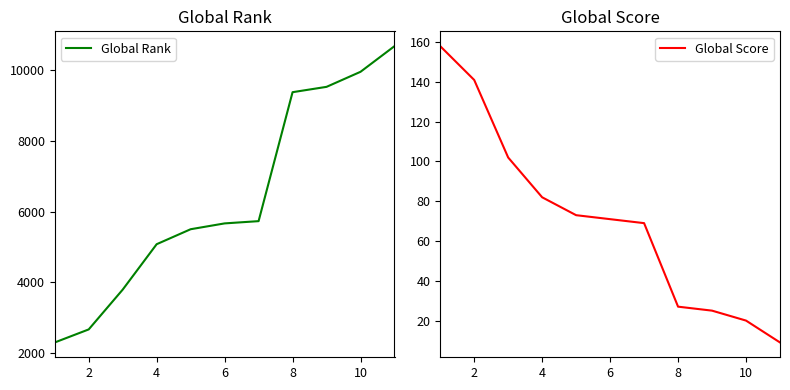

True or false: Global Score has more than 2 interior local peaks.

False